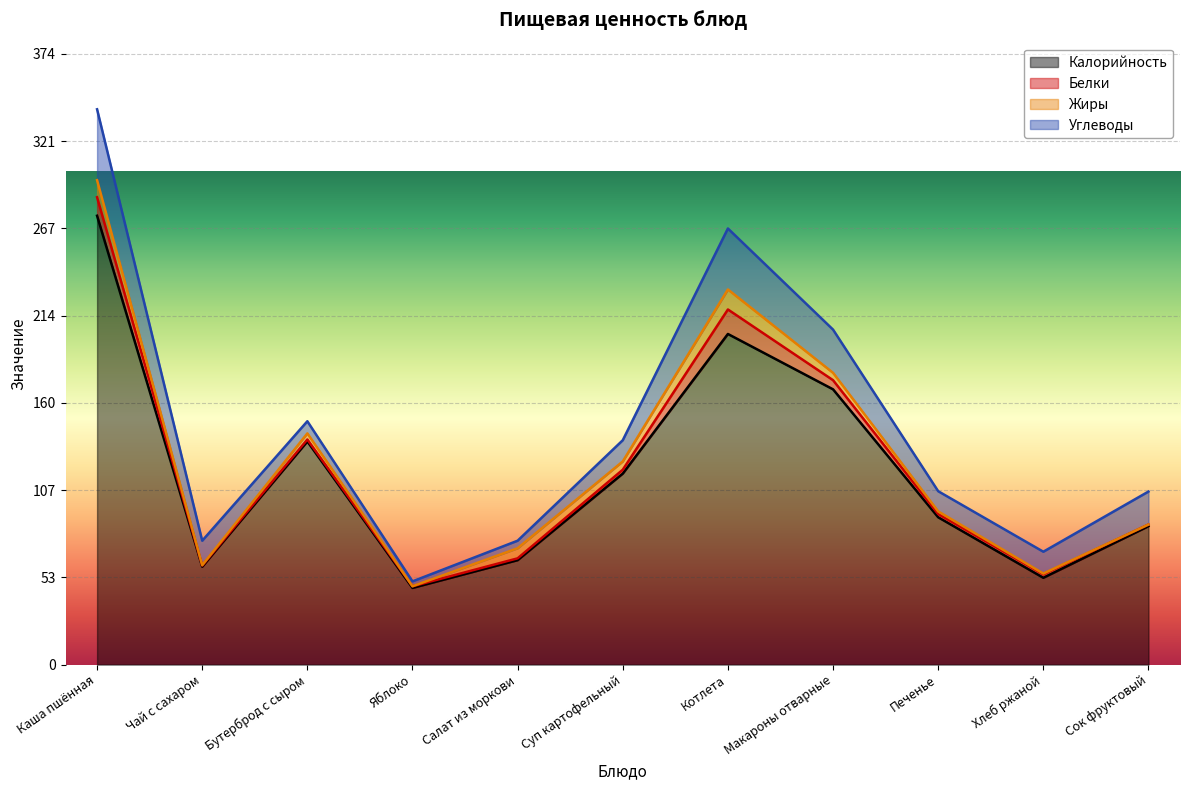

Which category has the highest value across all series?

Каша пшённая